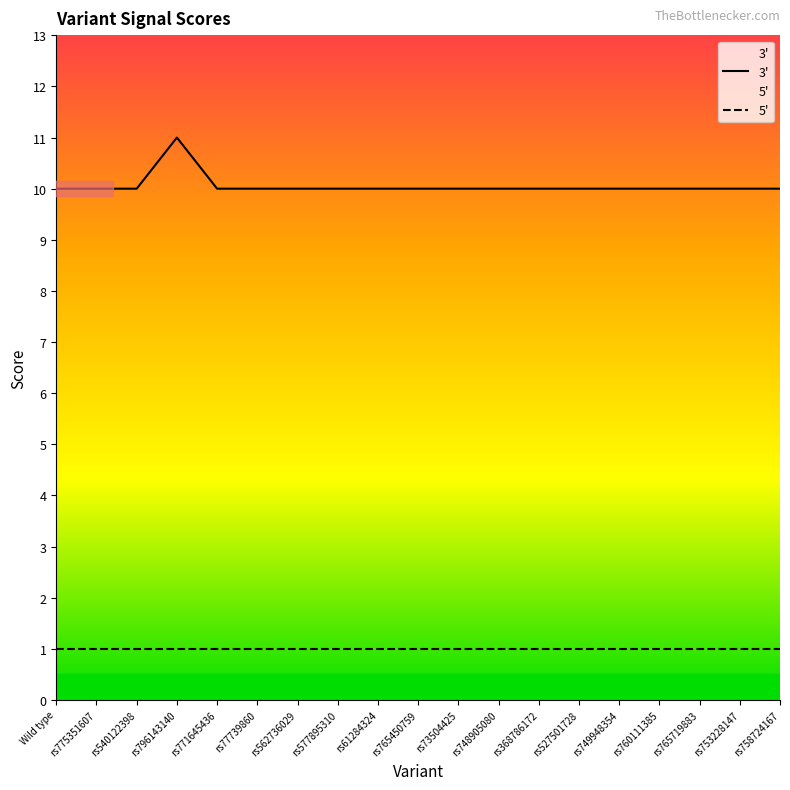

Does the chart display data point markers on the line(s)?

No